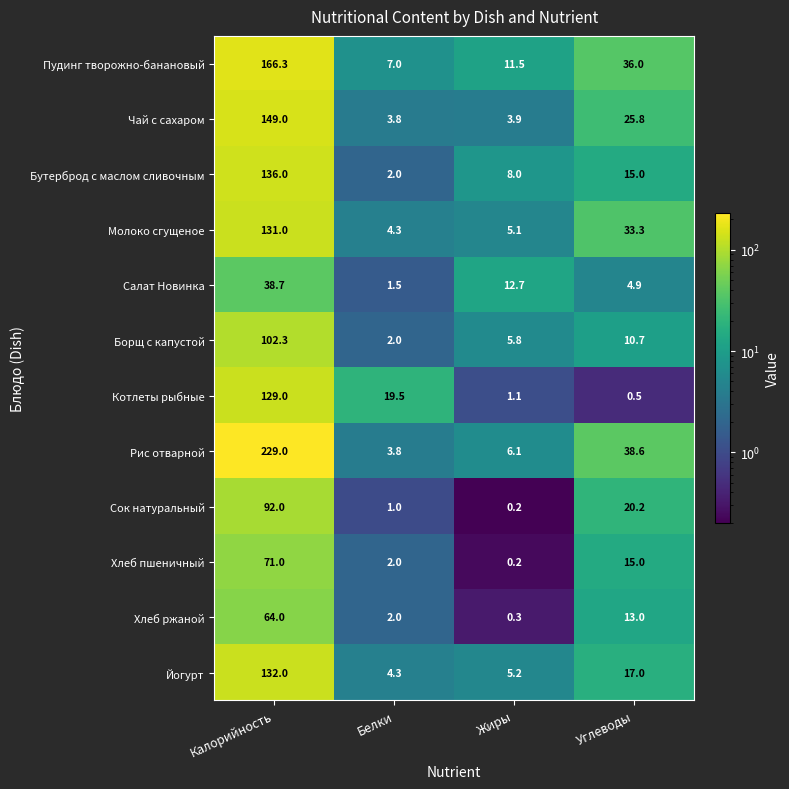

How many distinct data groups are displayed?

12